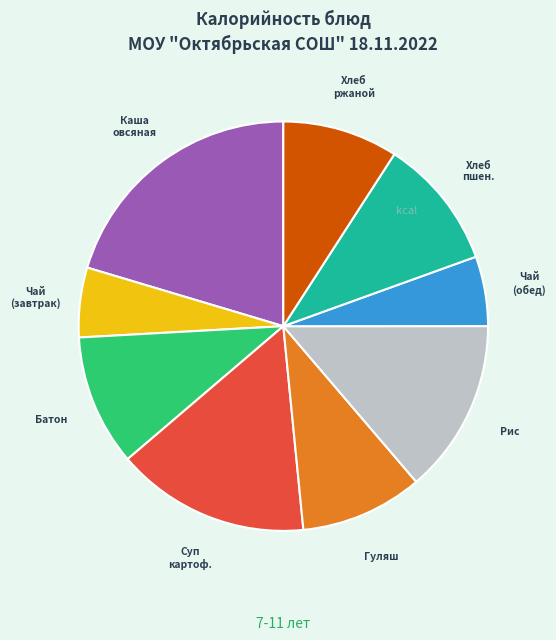

Is there any slice that represents more than half of the pie?

No